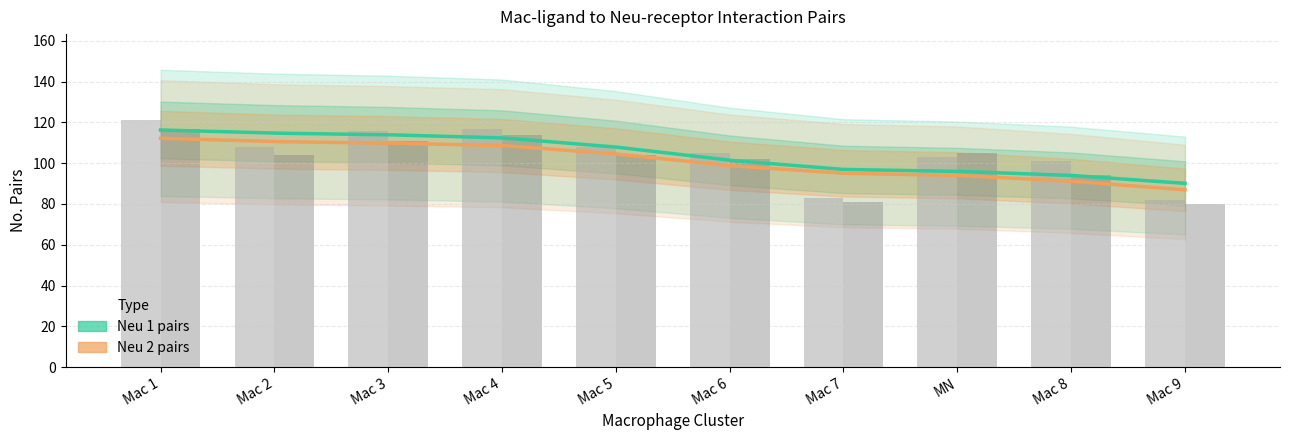

How many bars are there in each group?

2